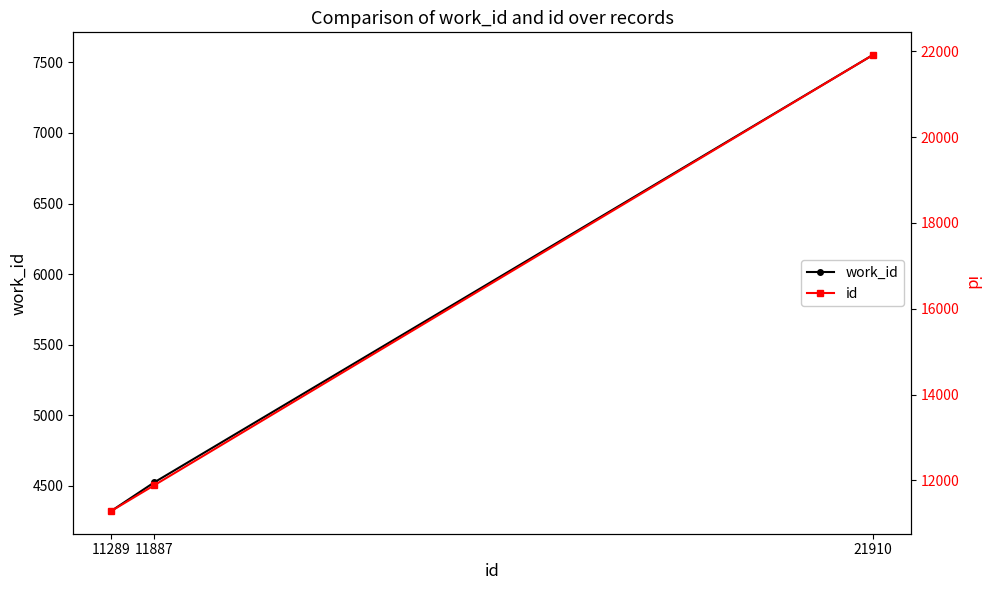

The value of work_id at 21910 is 7551. True or false?

True